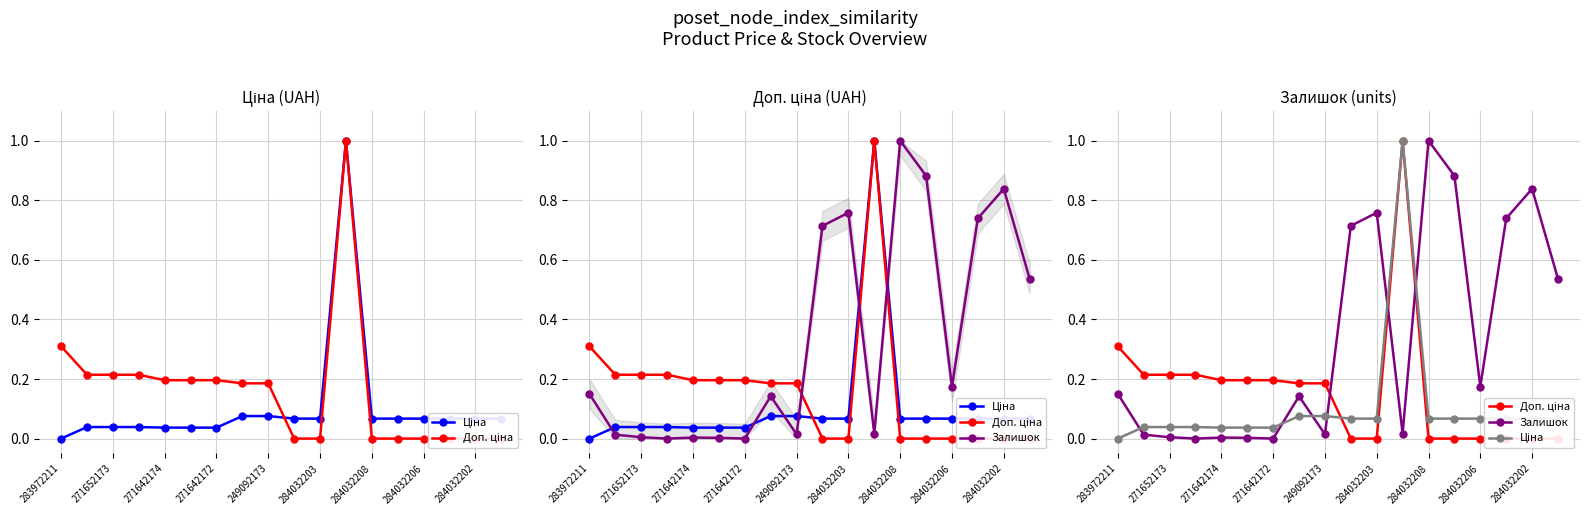

Is this an area chart (filled region under the line)?

No